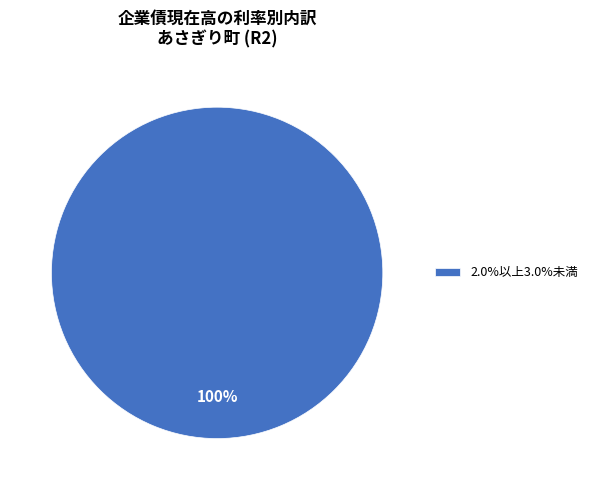

Is there a majority slice in this chart?

Yes